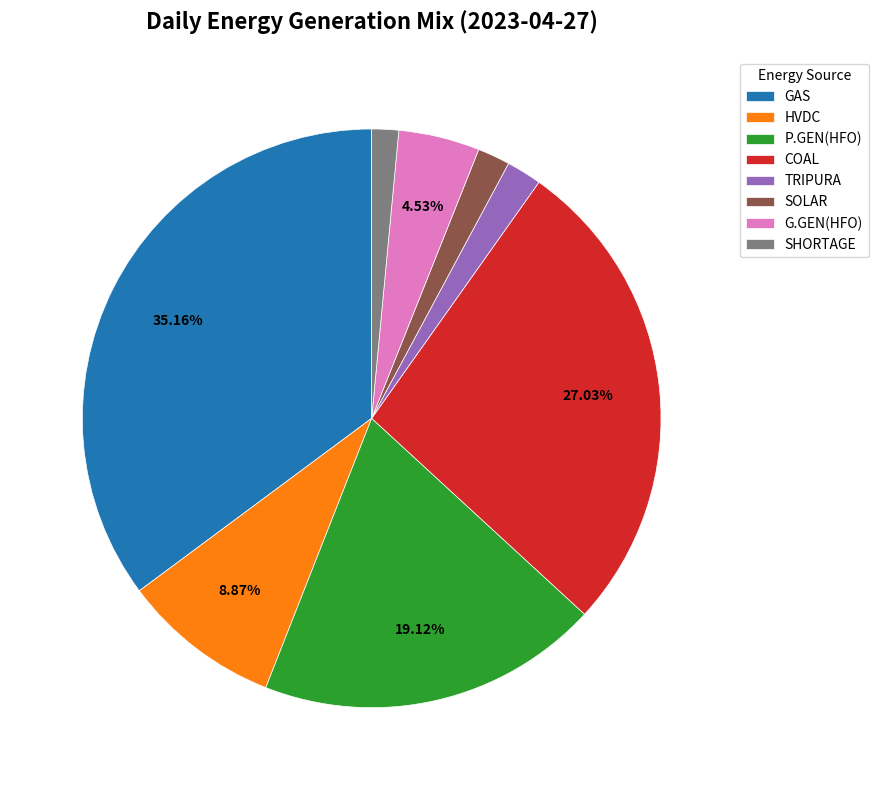

Does HVDC represent more than half of the total?

No